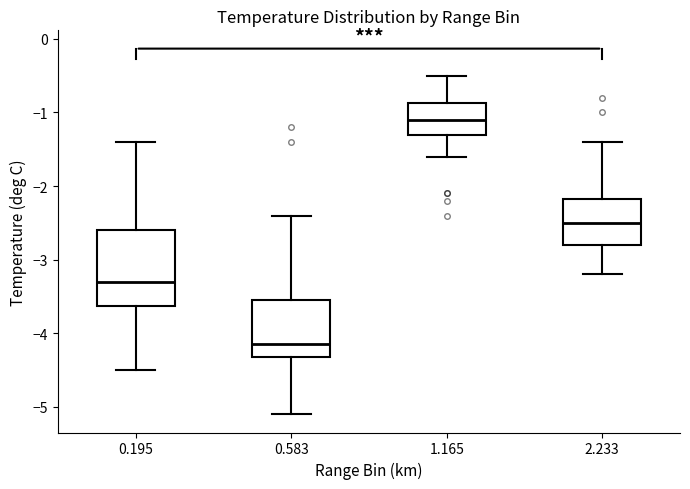

Which box is the tallest, from its lower edge to its upper edge?

0.195